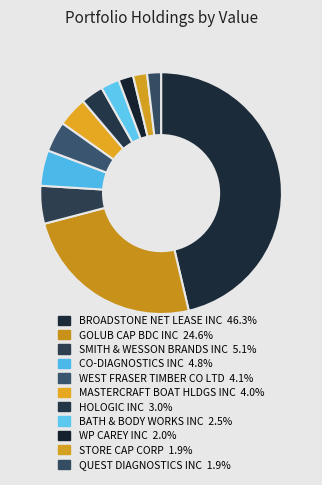

Is it true that BROADSTONE NET LEASE INC is 46% of the pie?

True